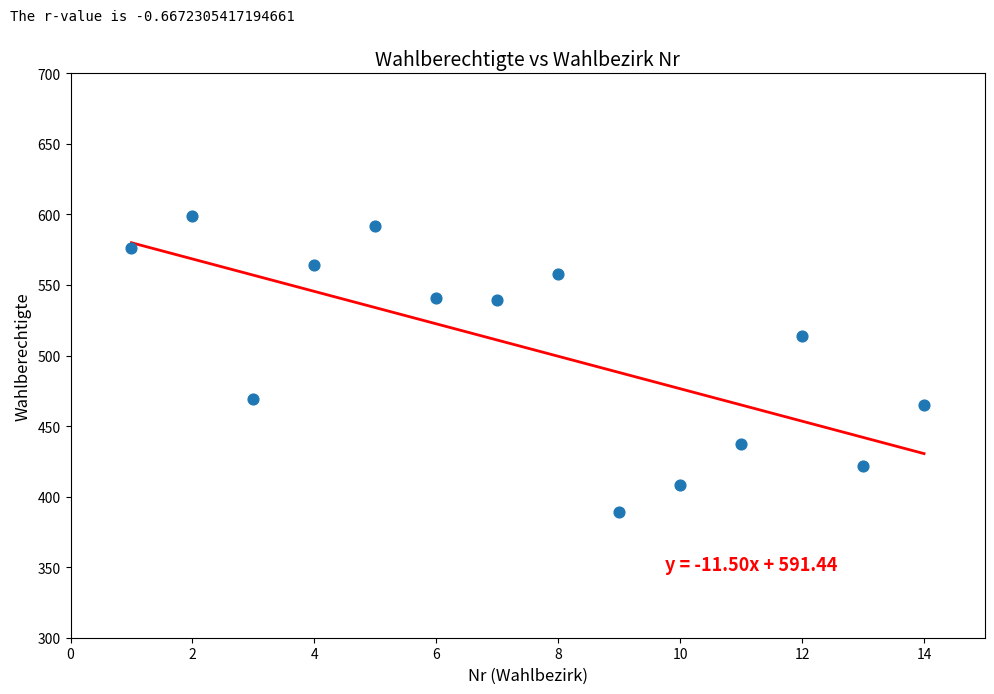

What Y value in the scatter plot is closest to 494?

514